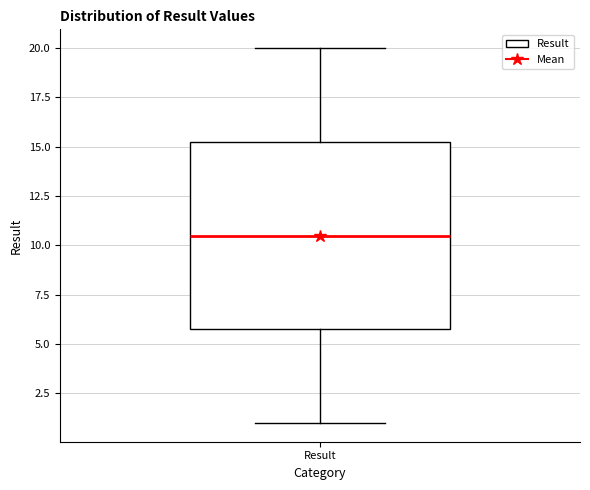

Transcribe this box plot: give where the median line is, the range the box spans, and where the two whiskers end, as read against the y-axis. The values are not printed on the chart, so give them approximately, as read against the axis.

median 10.5, box 6.0 to 15.5, whiskers 1.0 to 20.0